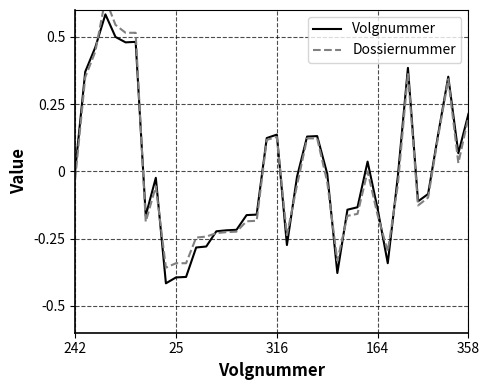

What is the minimum value shown in the chart?

-0.4